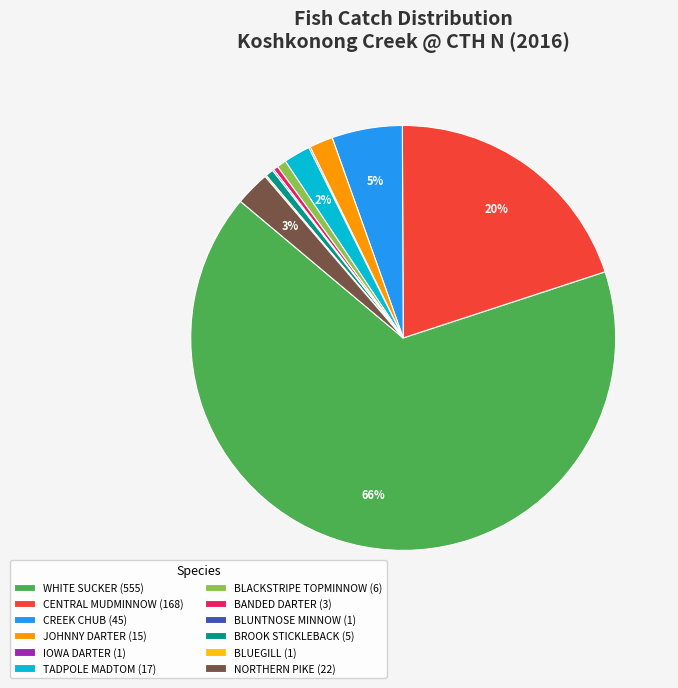

Is it true that JOHNNY DARTER (15) is 10% of the pie?

False